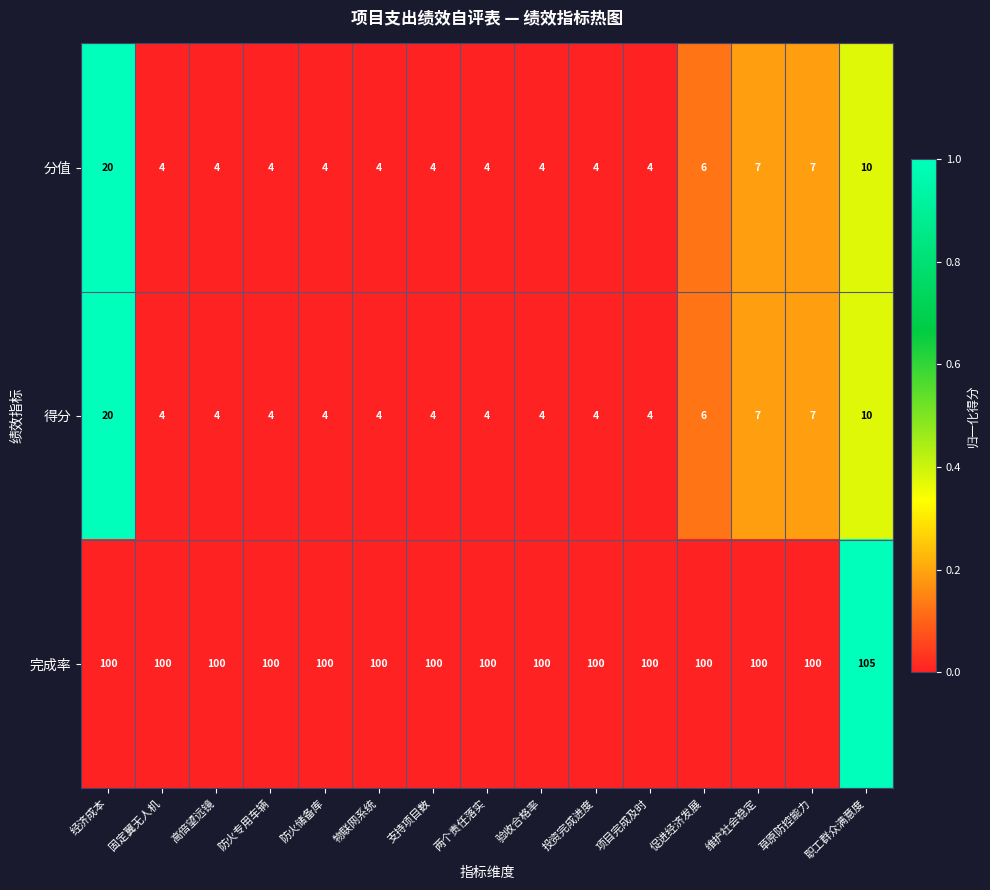

Which series changed the most between 草原防控能力 and 职工群众满意度?

完成率